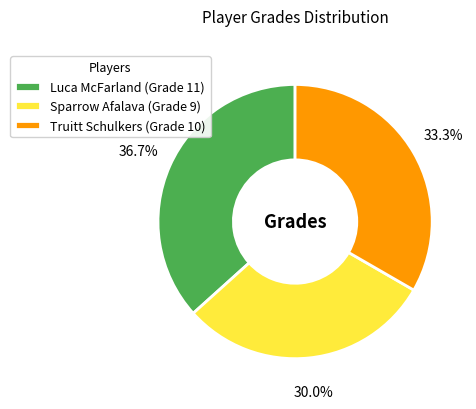

Rank the categories by value from highest to lowest.

Luca McFarland, Truitt Schulkers, Sparrow Afalava